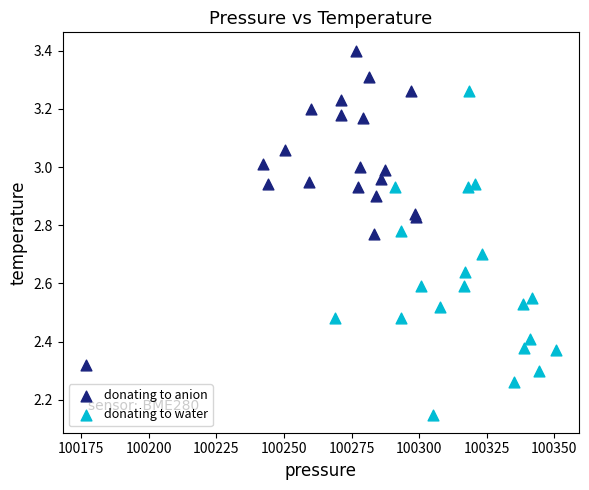

Which series contains the lowest Y value?

donating to water